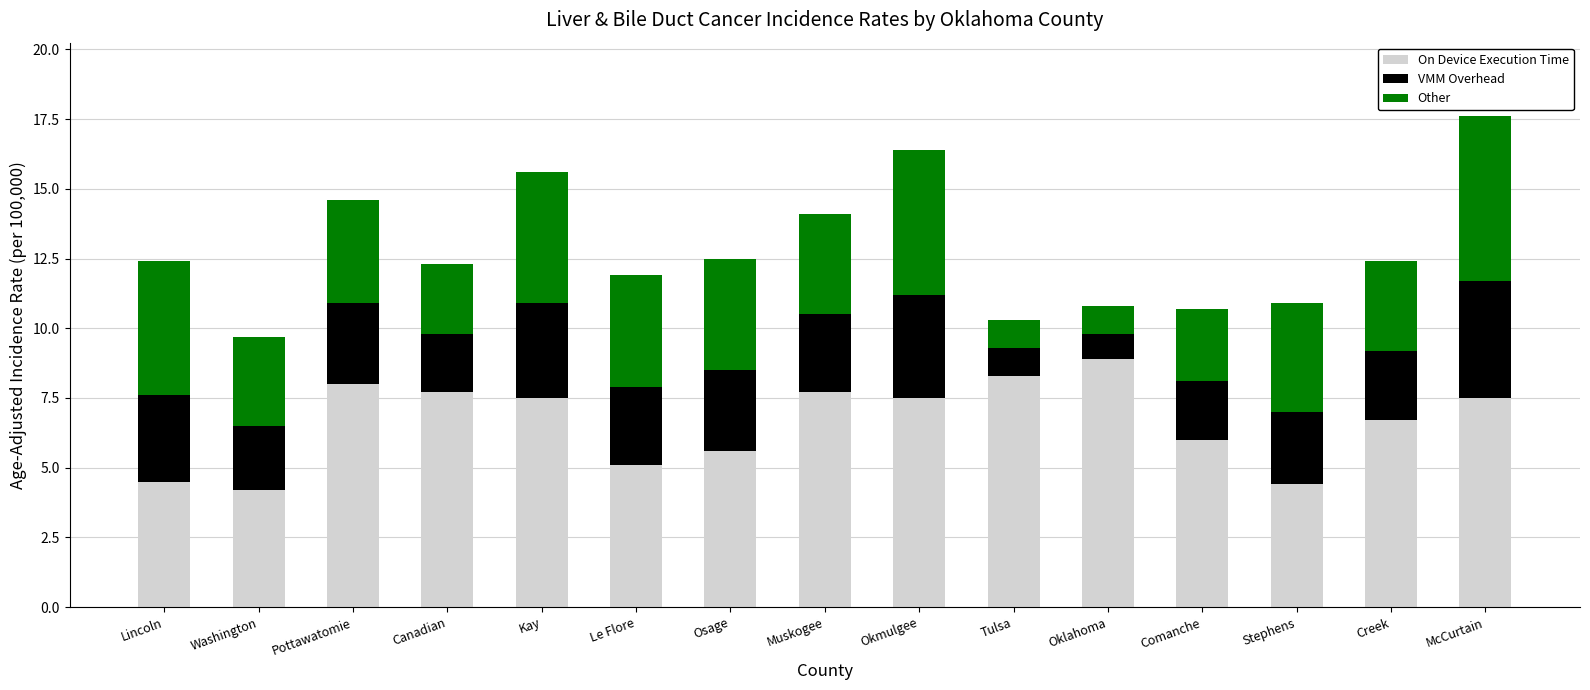

What is the total value across all series at Stephens?

10.9